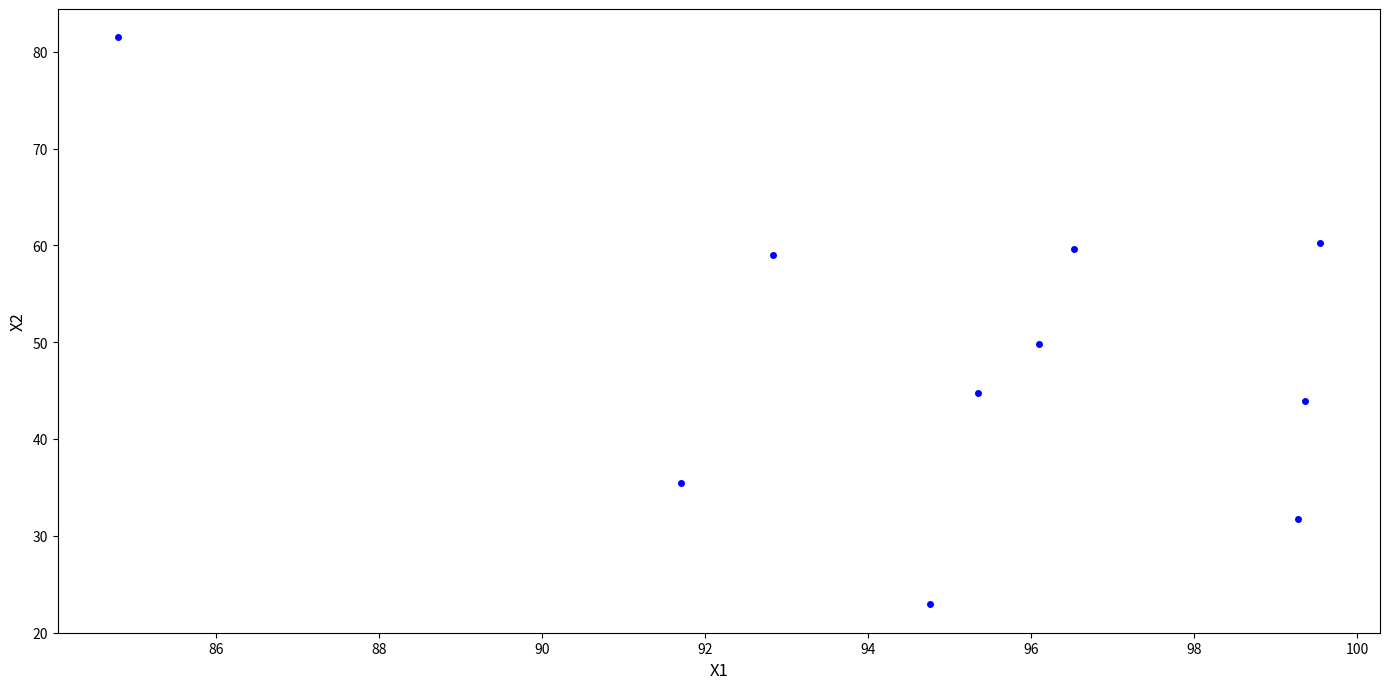

What is the range of X values (max minus min)?

14.7